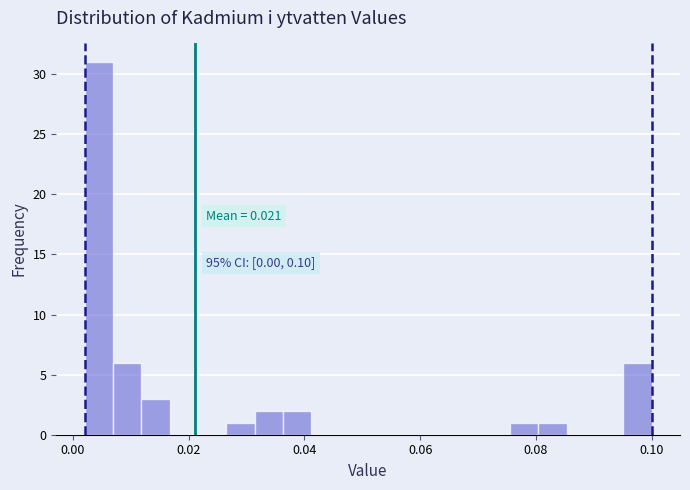

Around what value on the x-axis is the tallest bar? Give the approximate position of its centre, as read against the axis.

0.004